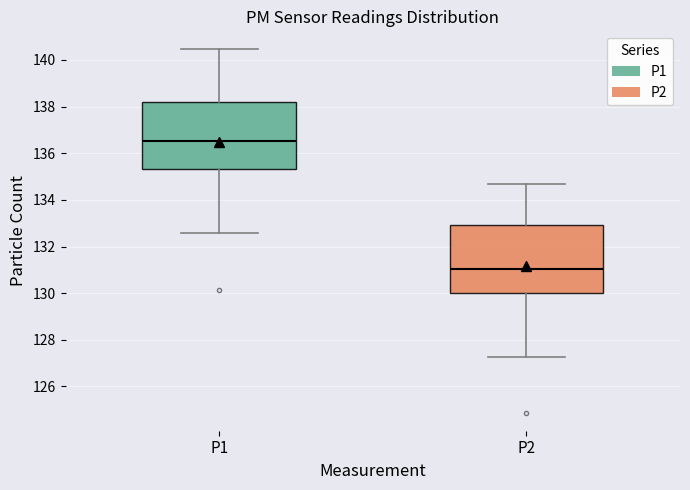

Where does the lower whisker of the box for P1 end on the y-axis? The values are not printed on the chart, so give them approximately, as read against the axis.

132.6